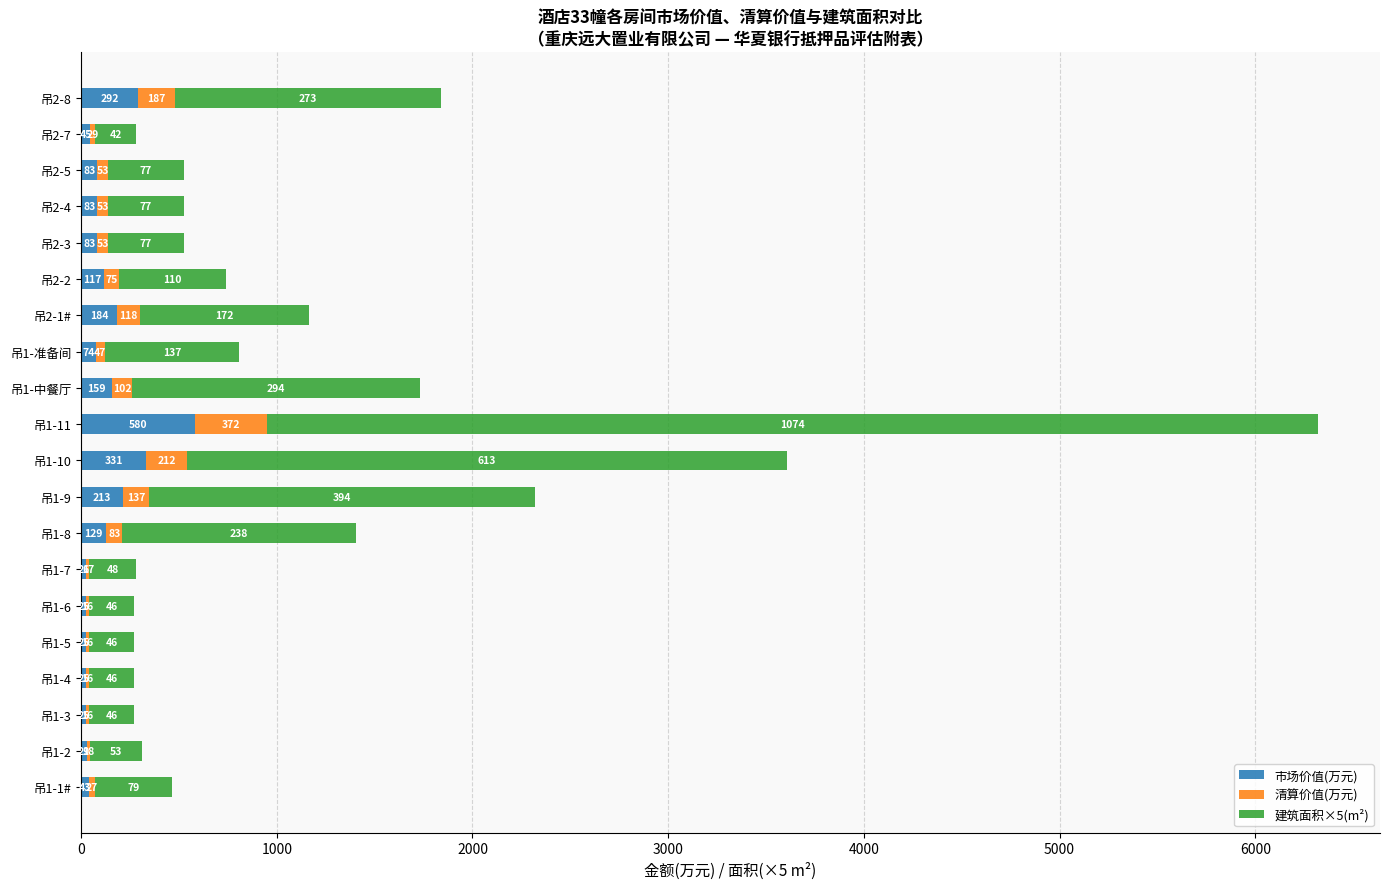

At which category is the sum across all series the highest?

吊1-11